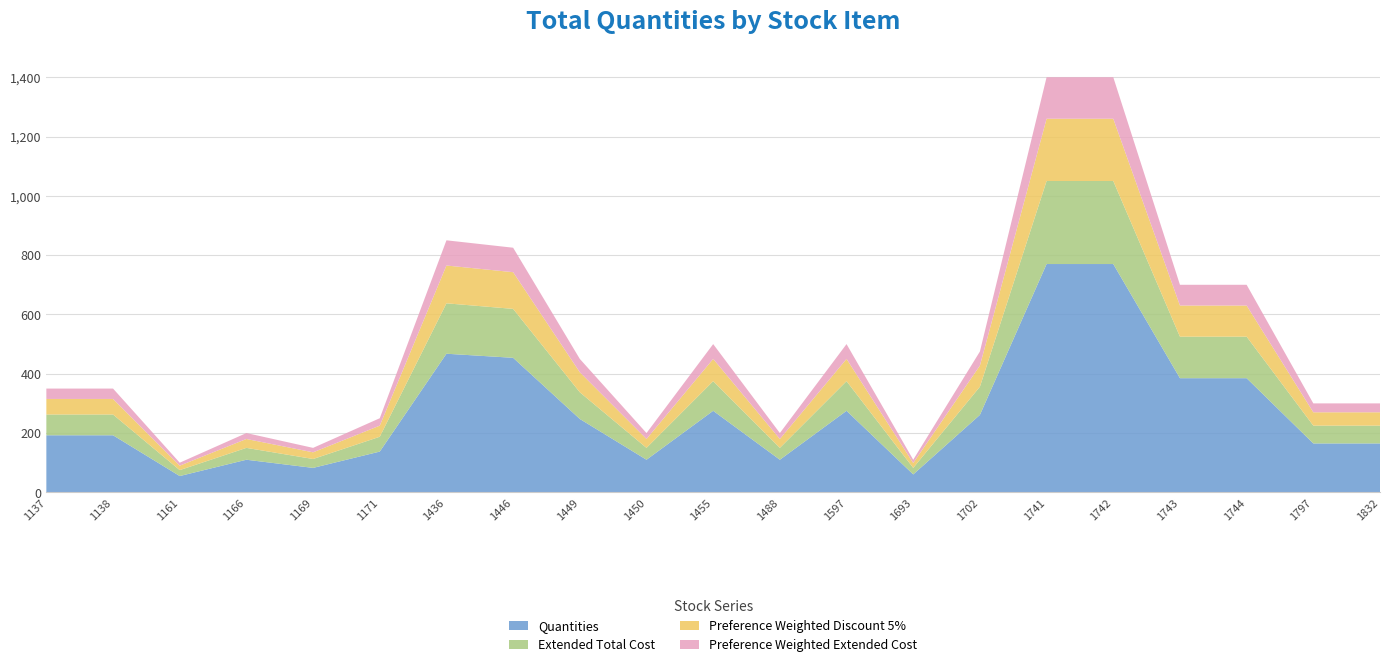

Is it true that Quantities equals 383.1 at 1597?

False